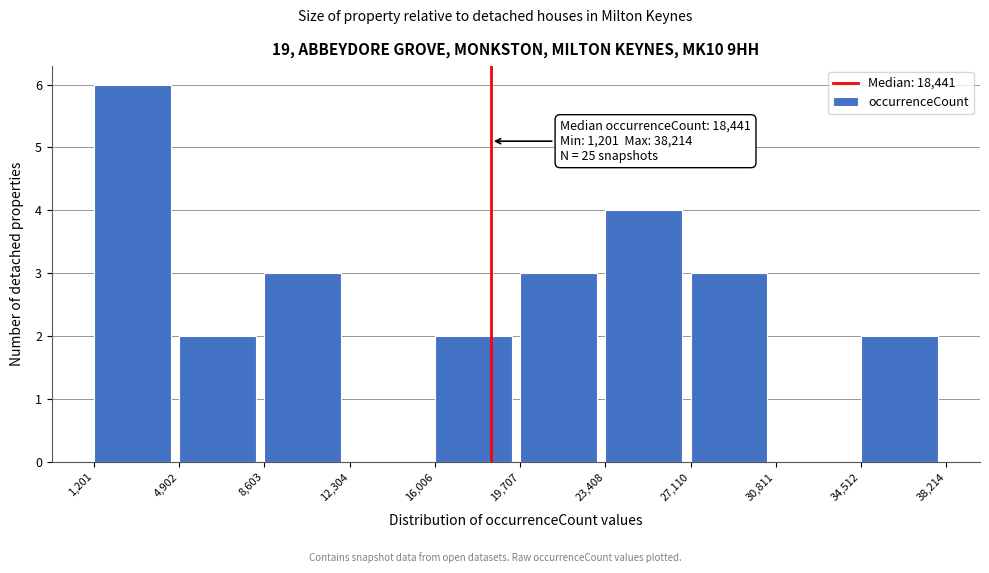

Which range on the x-axis has the tallest bar?

1,201 to 4,902